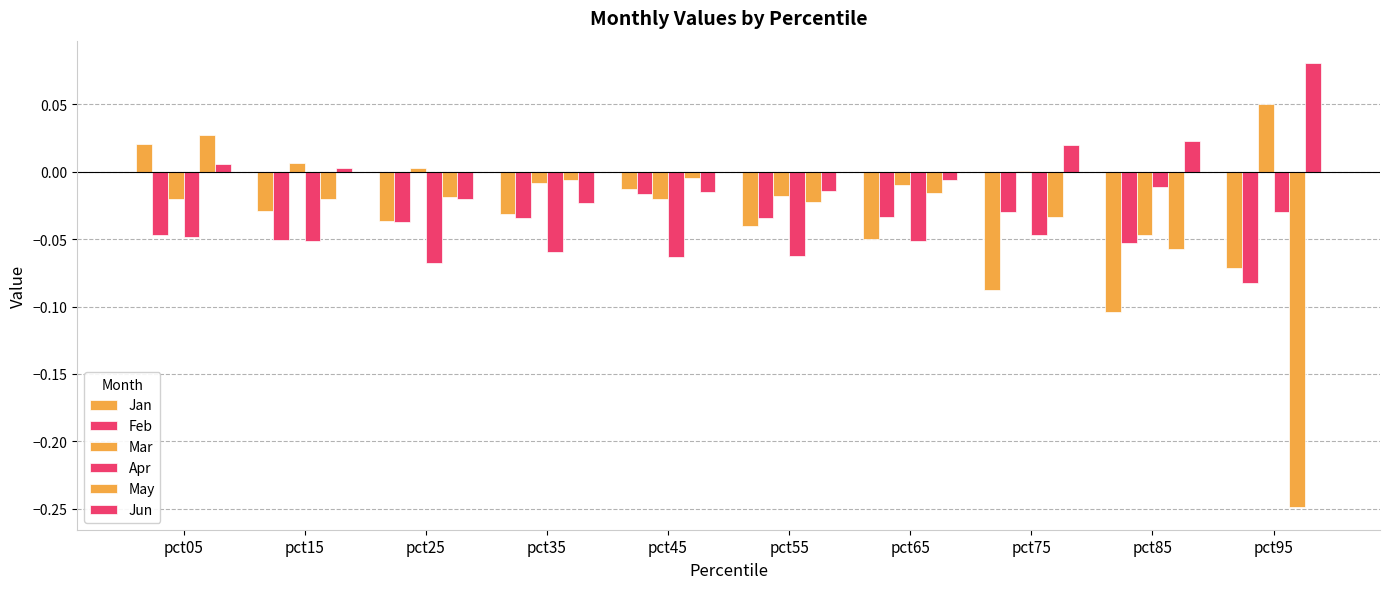

At how many categories does at least one series exceed 0?

6